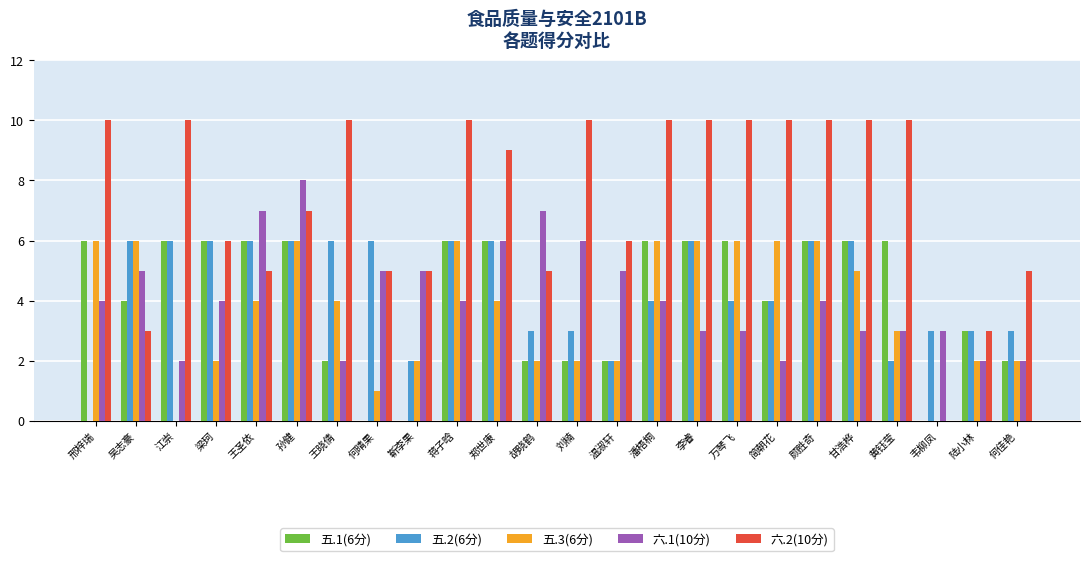

Reading left to right, list all the values displayed in this chart.

五.1(6分): 6	4	6	6	6	6	2	0	0	6	6	2	2	2	6	6	6	4	6	6	6	0	3	2
五.2(6分): 0	6	6	6	6	6	6	6	2	6	6	3	3	2	4	6	4	4	6	6	2	3	3	3
五.3(6分): 6	6	0	2	4	6	4	1	2	6	4	2	2	2	6	6	6	6	6	5	3	0	2	2
六.1(10分): 4	5	2	4	7	8	2	5	5	4	6	7	6	5	4	3	3	2	4	3	3	3	2	2
六.2(10分): 10	3	10	6	5	7	10	5	5	10	9	5	10	6	10	10	10	10	10	10	10	0	3	5